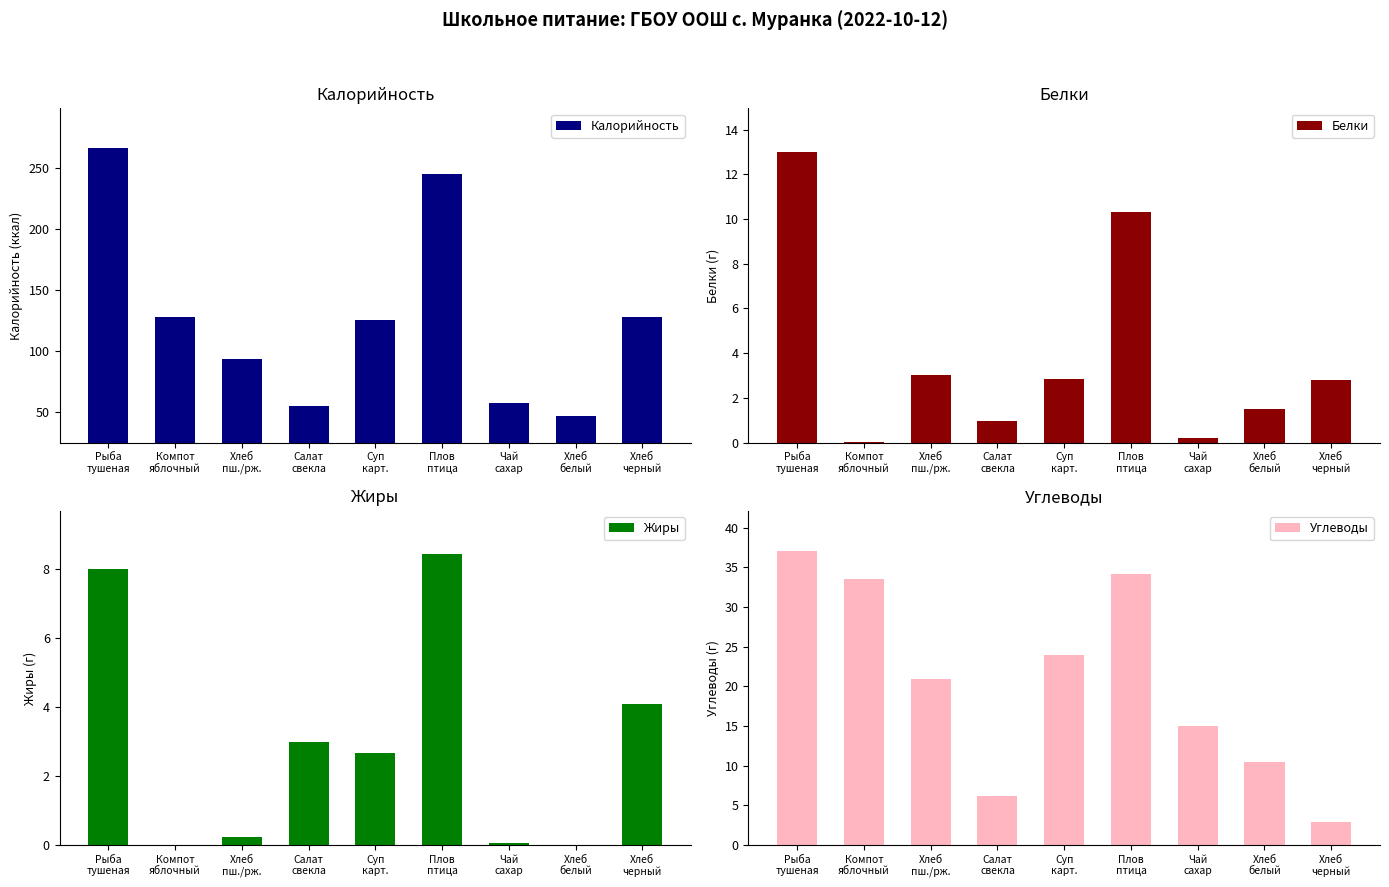

Which series has the widest spread of values?

Калорийность